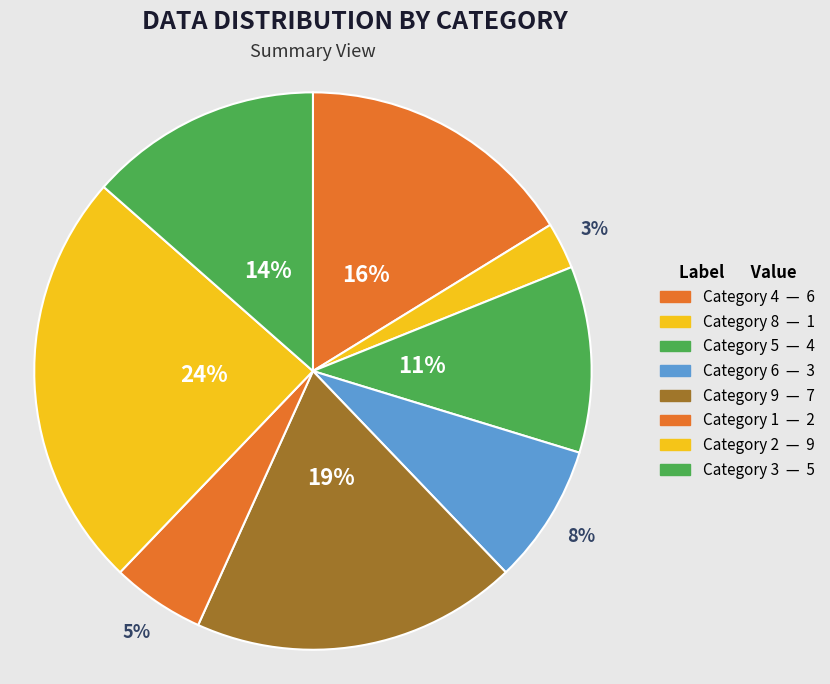

Does any single category account for the majority?

No